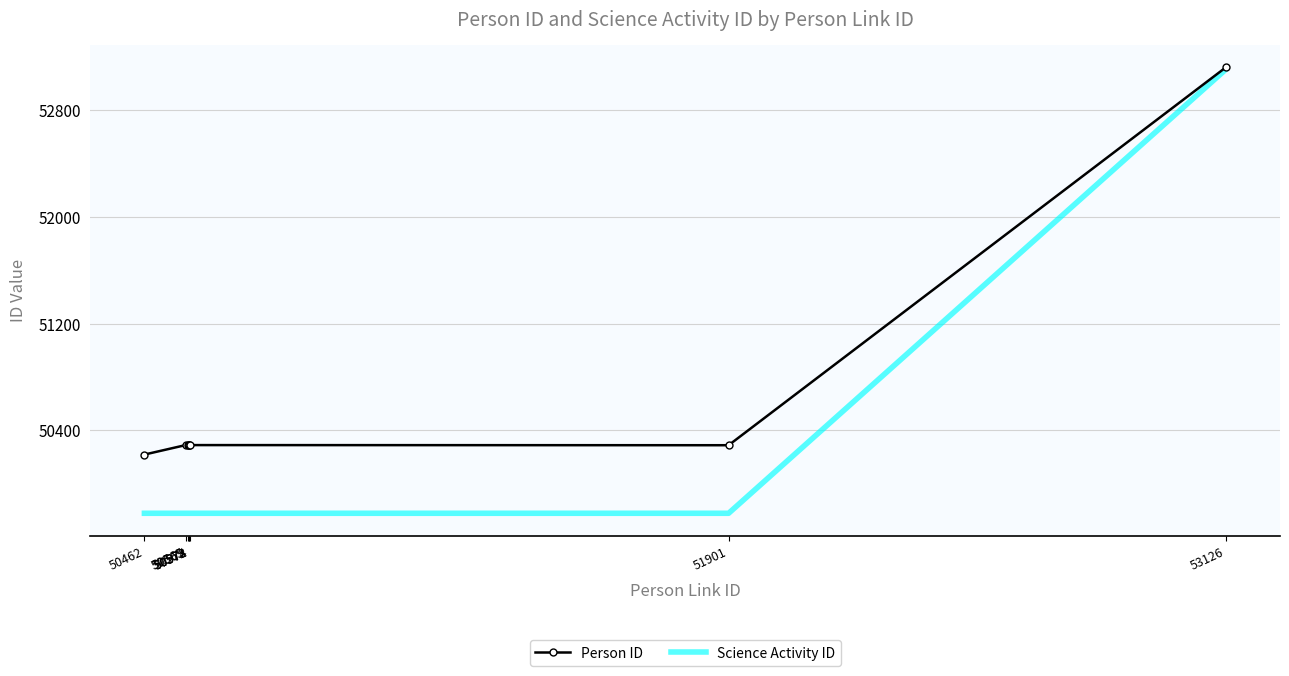

Which series has the widest spread of values?

Science Activity ID